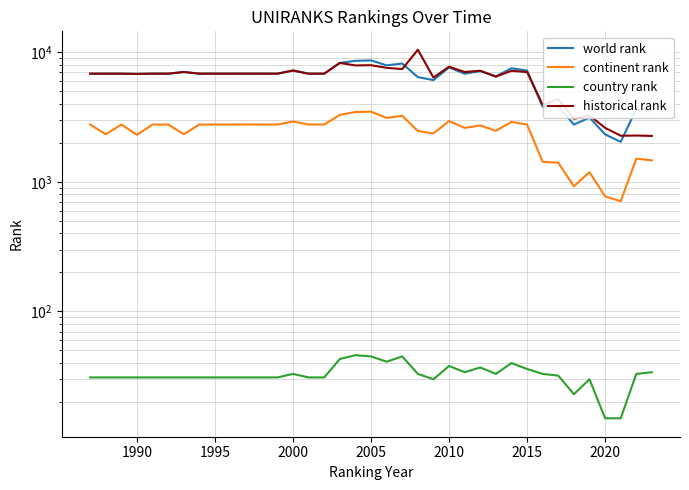

What position from the right is 2015?

9